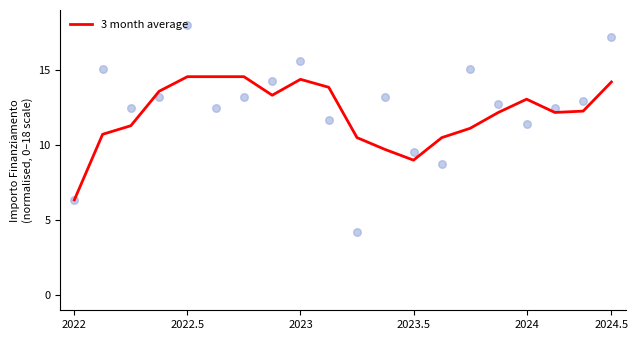

The 3 month average series shows 14.4 at 2023. True or false?

True